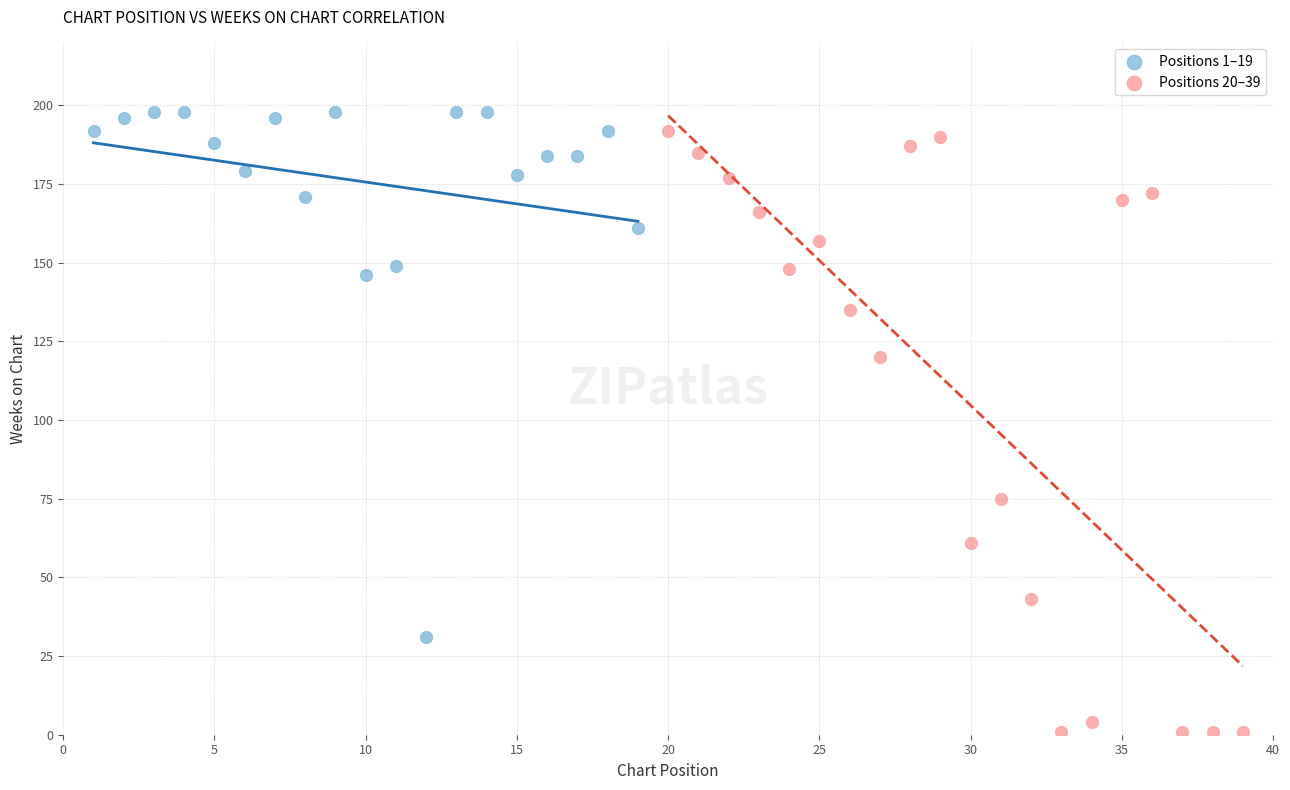

Which series reaches the minimum Y coordinate?

Positions 20–39